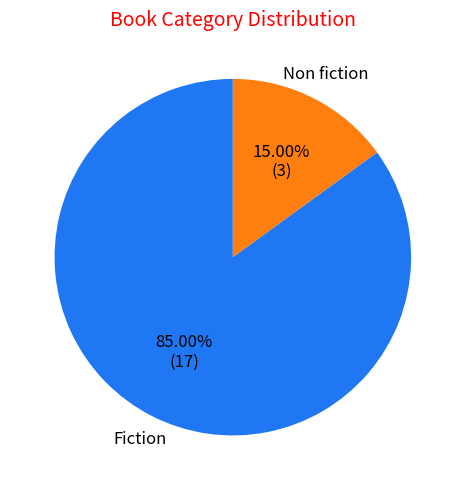

Is there a majority slice in this chart?

Yes